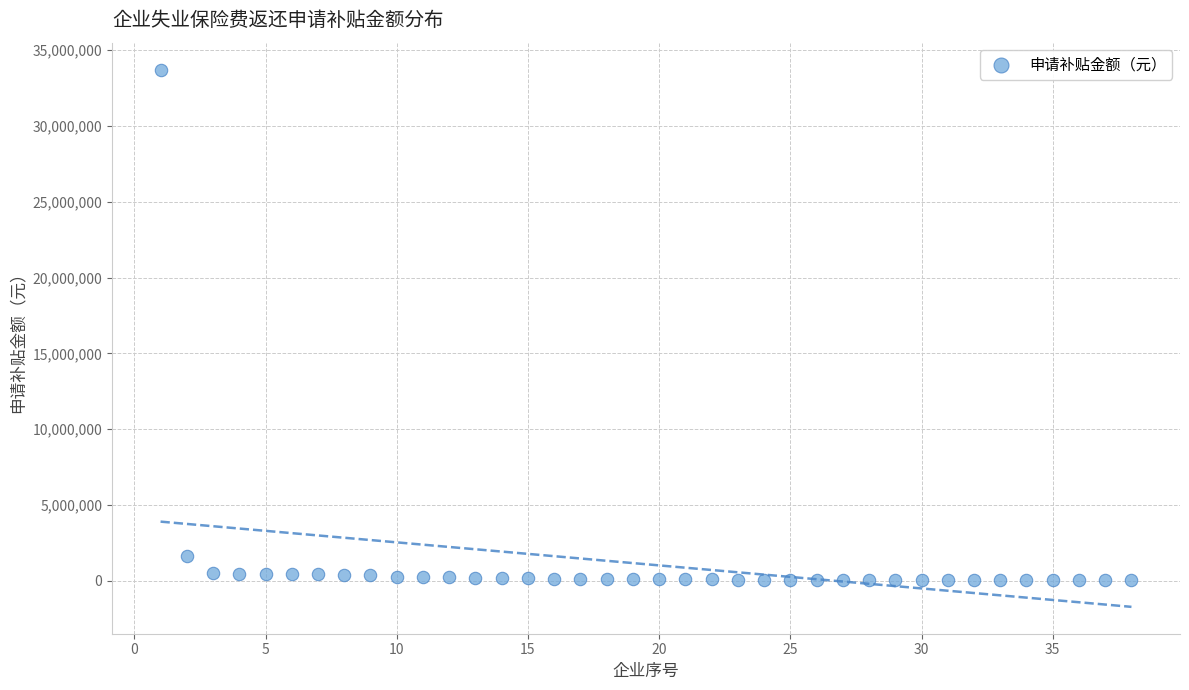

What is the range of Y values (max minus min)?

33683329